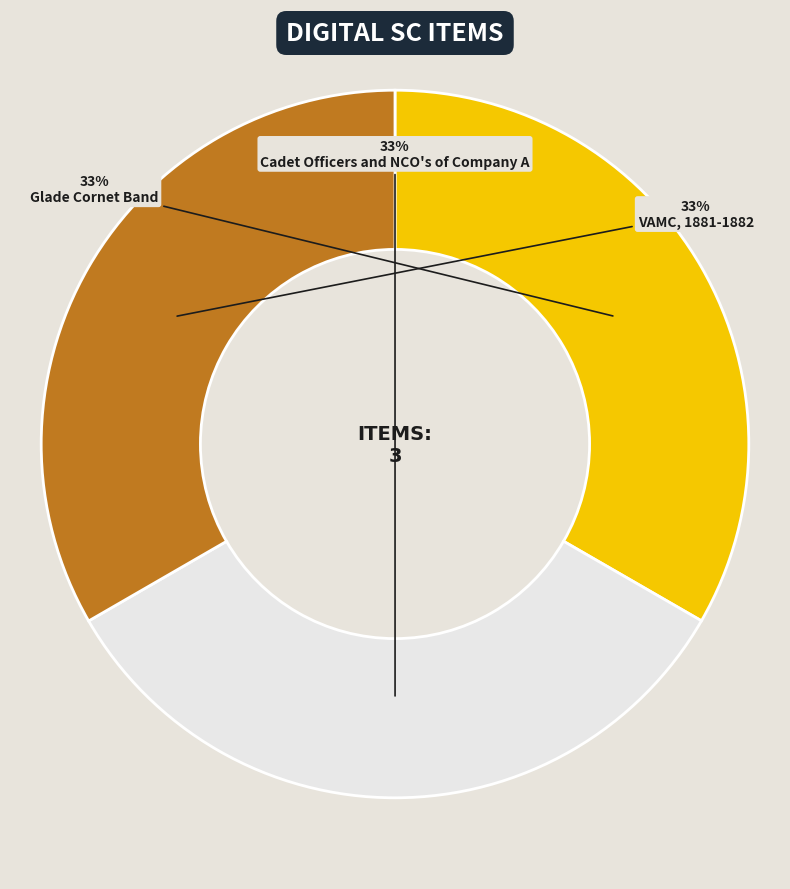

Approximately how many times larger is the value at VAMC, 1881-1882 compared to Cadet Officers and NCO's of Company A?

1.0